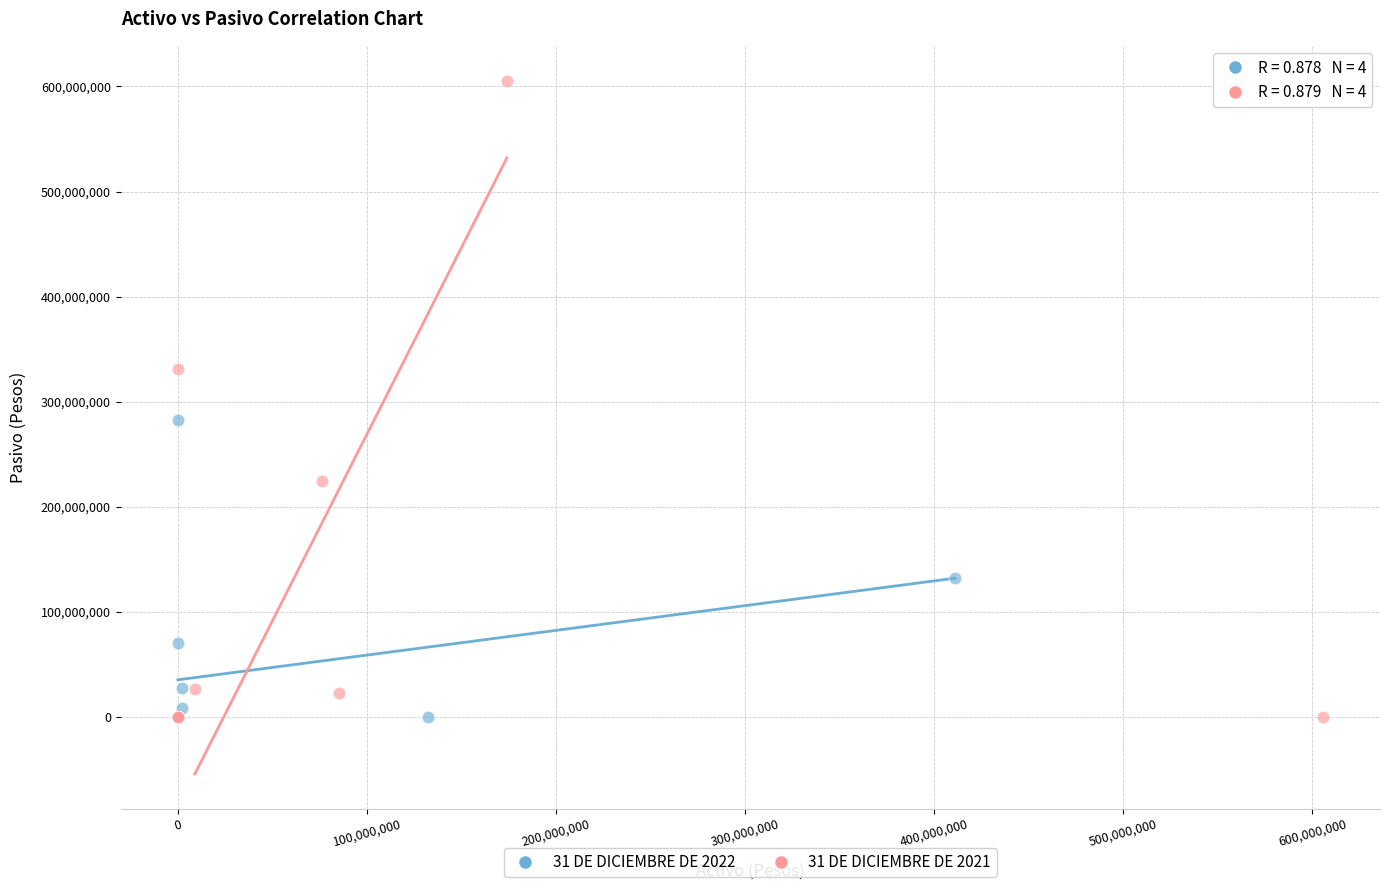

Which series reaches the maximum Y coordinate?

31 DE DICIEMBRE DE 2021